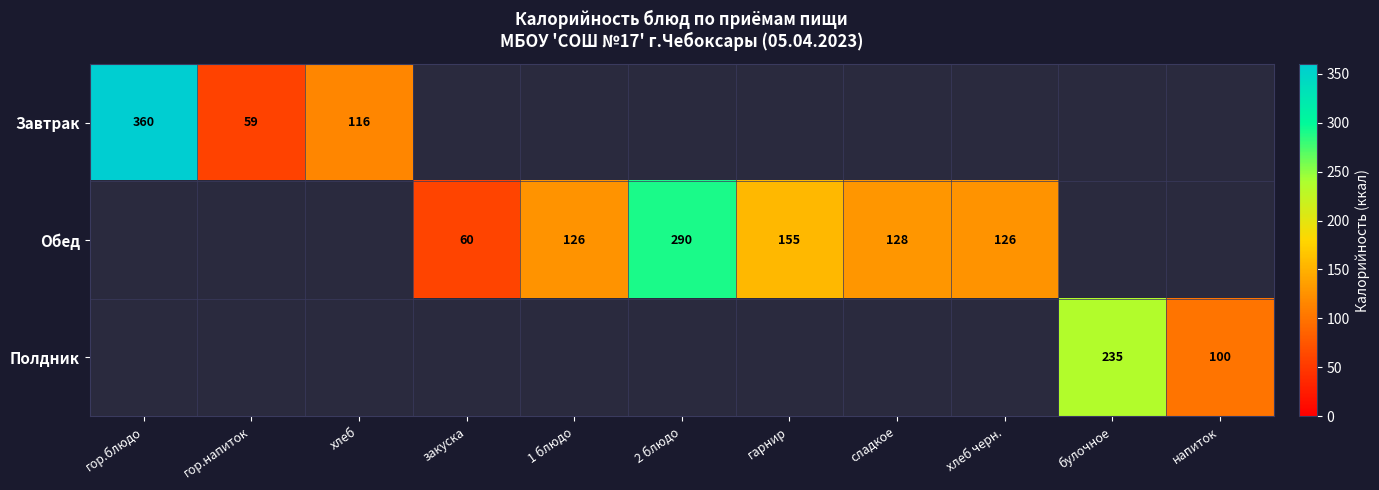

The value of Обед at 2 блюдо is 500. True or false?

False